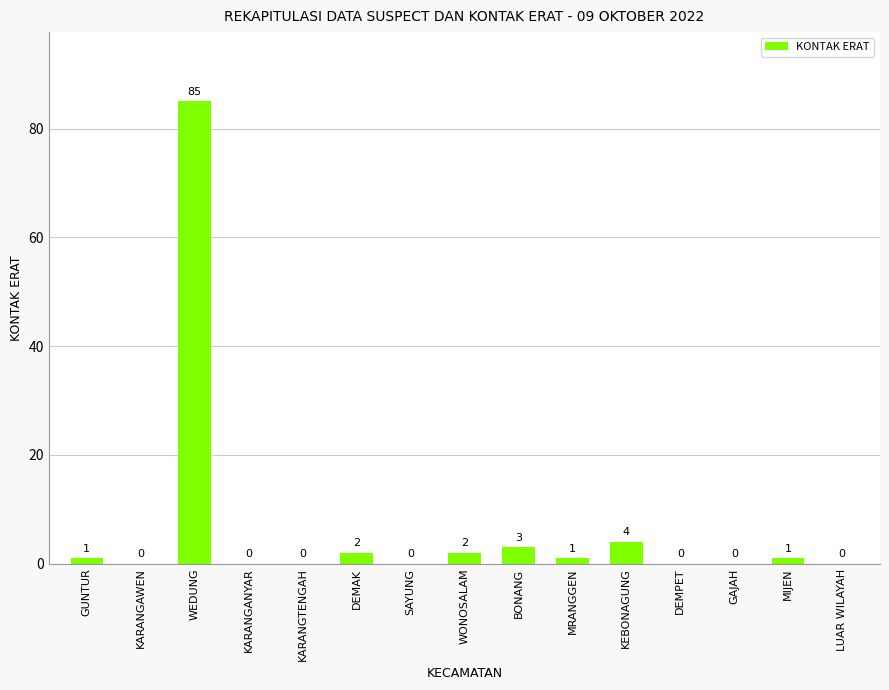

The chart shows a value of 85 at WEDUNG. True or false?

True